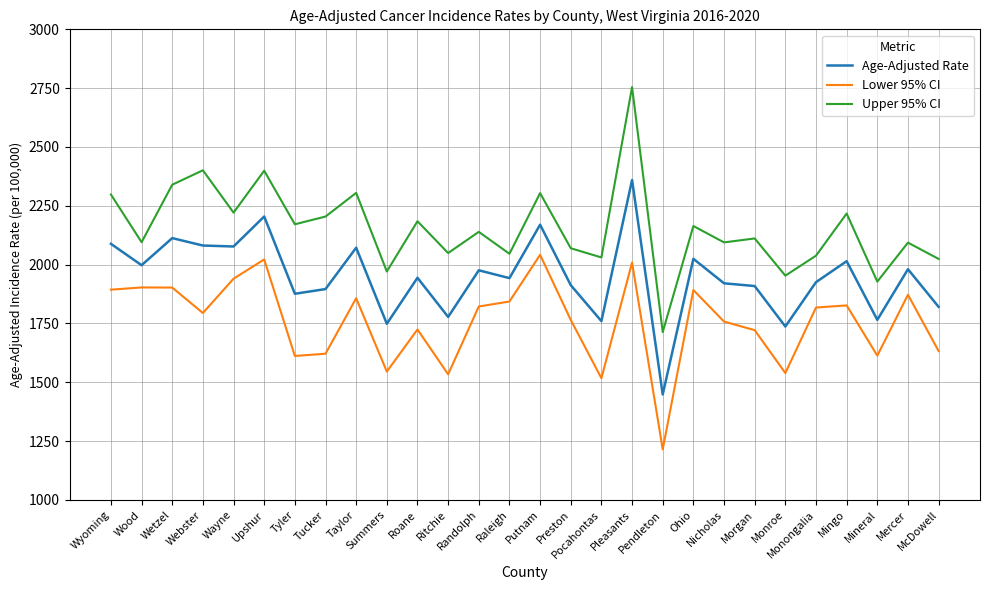

Which series has the largest total across all categories?

Upper 95% CI